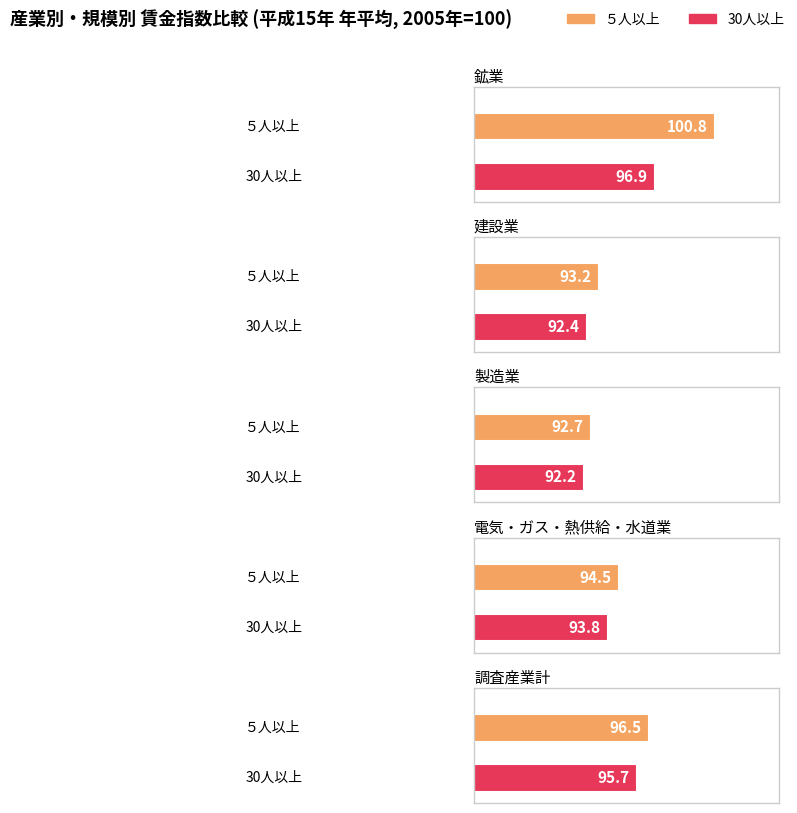

What is the difference between the maximum and minimum values in the 建設業 series?

0.8